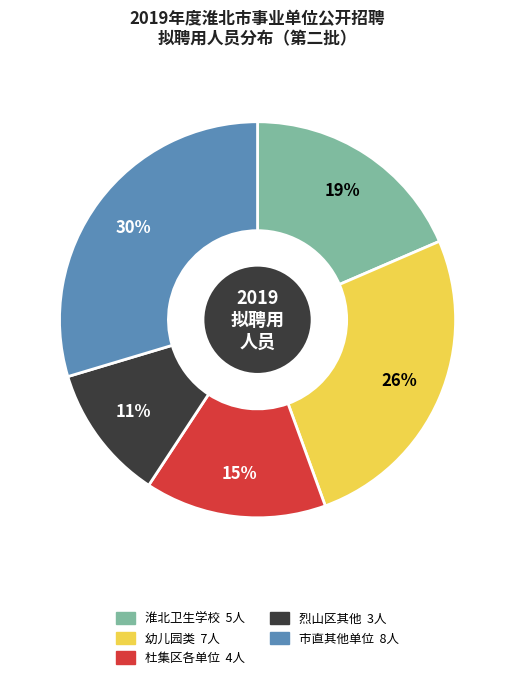

To the nearest percent, what is the difference between the largest and smallest slice percentages?

19%